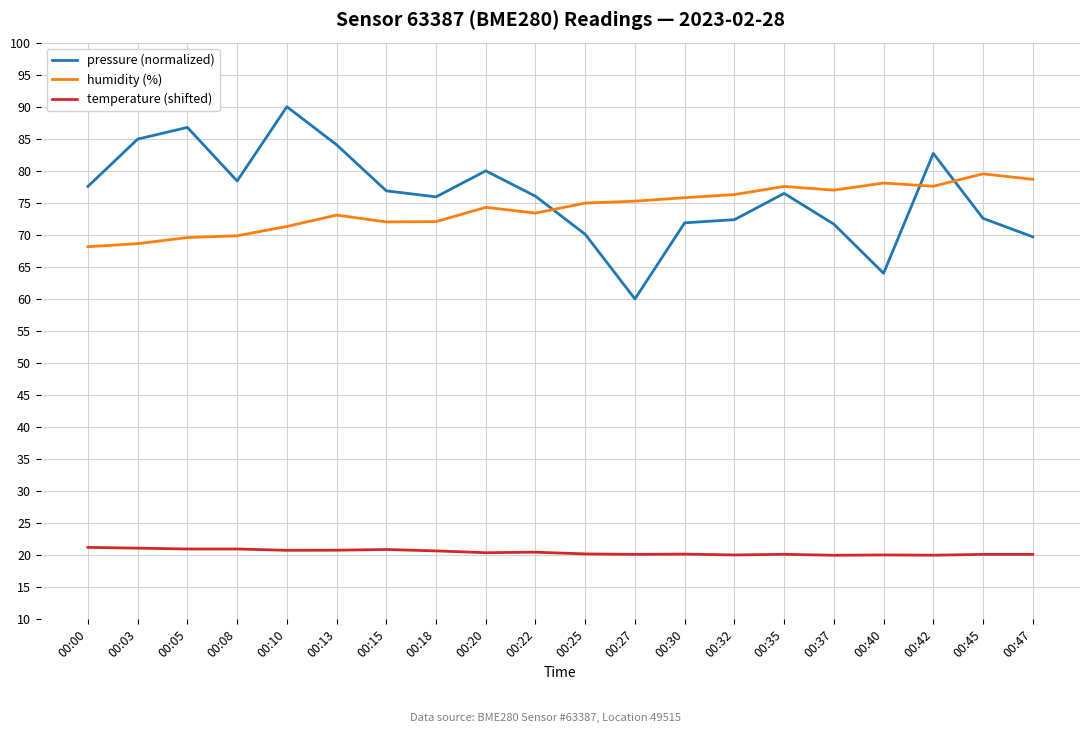

Rank the series at 00:32 from highest to lowest value.

humidity (%), pressure (normalized), temperature (shifted)